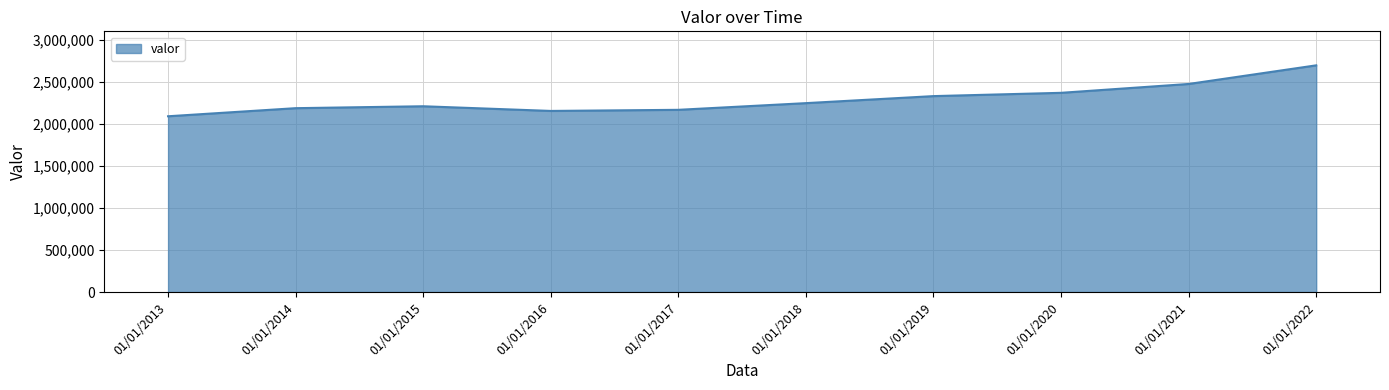

True or false: the data has more than 0 interior local peaks.

True